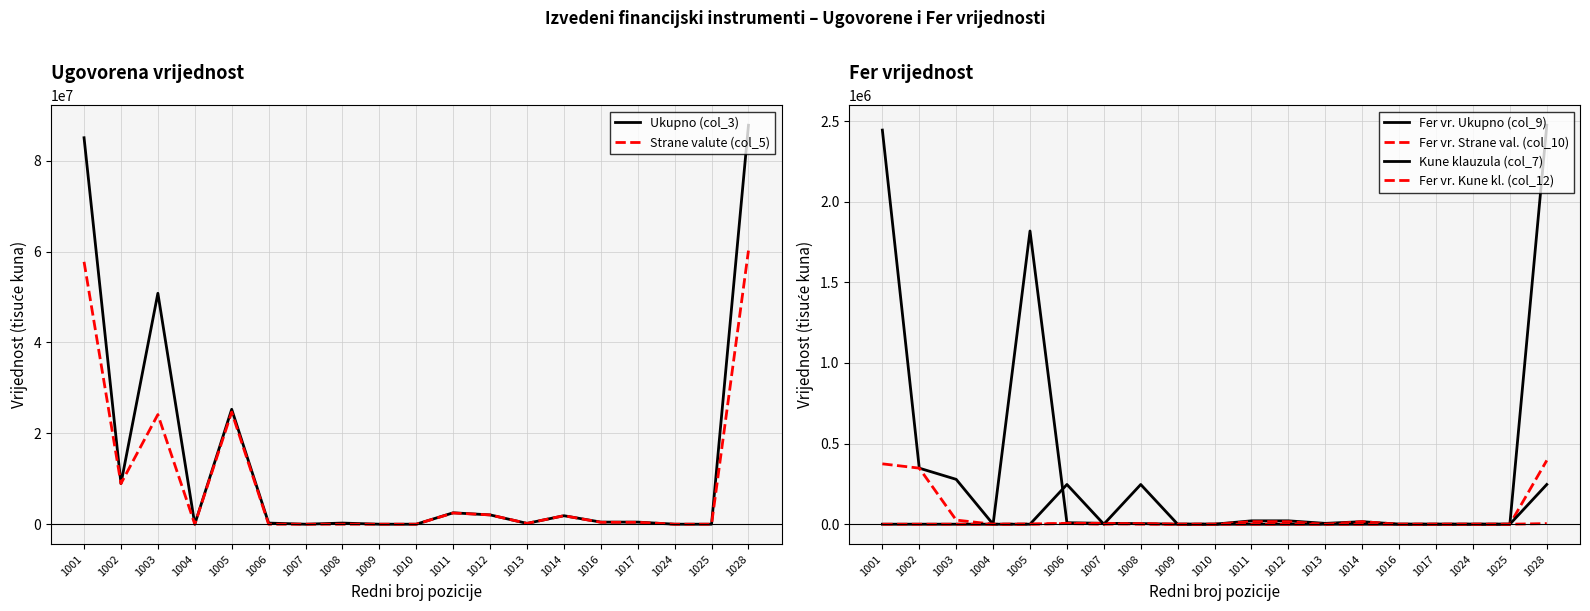

In Strane valute (col_5), how many points are lower than both neighbors (excluding endpoints)?

3